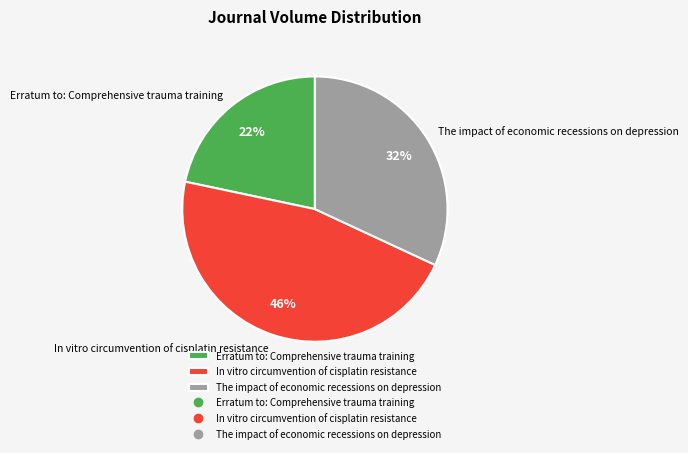

To the nearest percent, what is the combined percentage of Erratum to: Comprehensive trauma training and The impact of economic recessions on depression?

54%